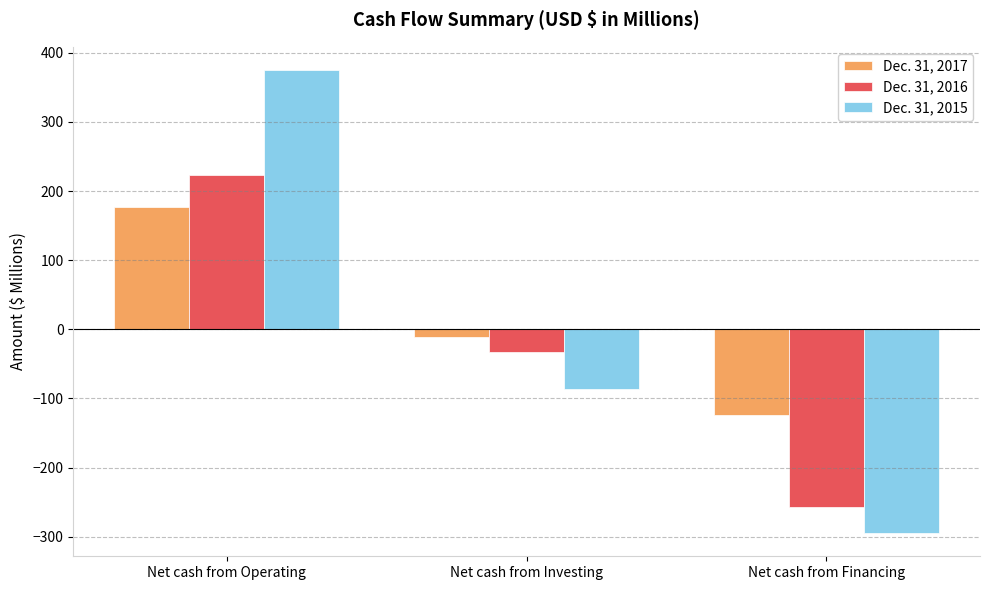

Reading left to right, what are all the values shown in this chart?

Dec. 31, 2017: 177.5	-10.9	-124.6
Dec. 31, 2016: 223.5	-32.9	-257.5
Dec. 31, 2015: 375.1	-86.9	-294.8